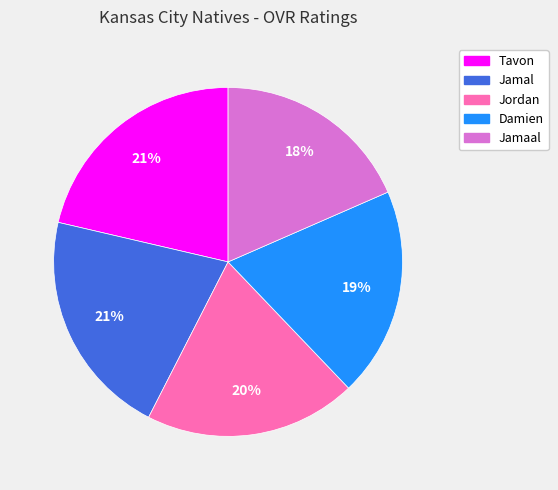

How many slices are in this pie chart?

5